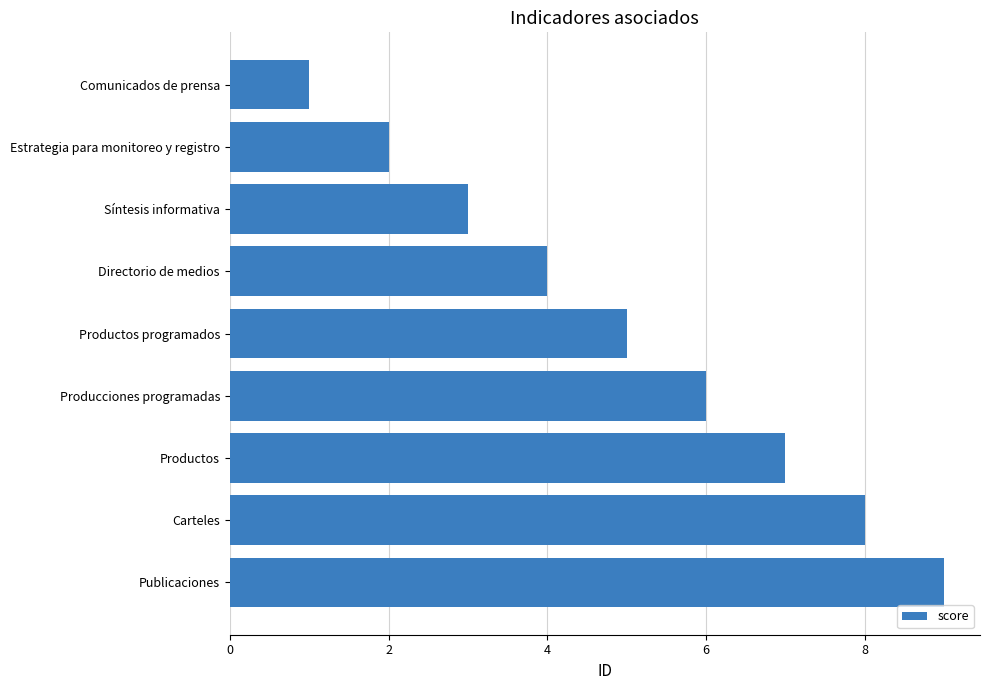

Does the chart contain any negative values?

No